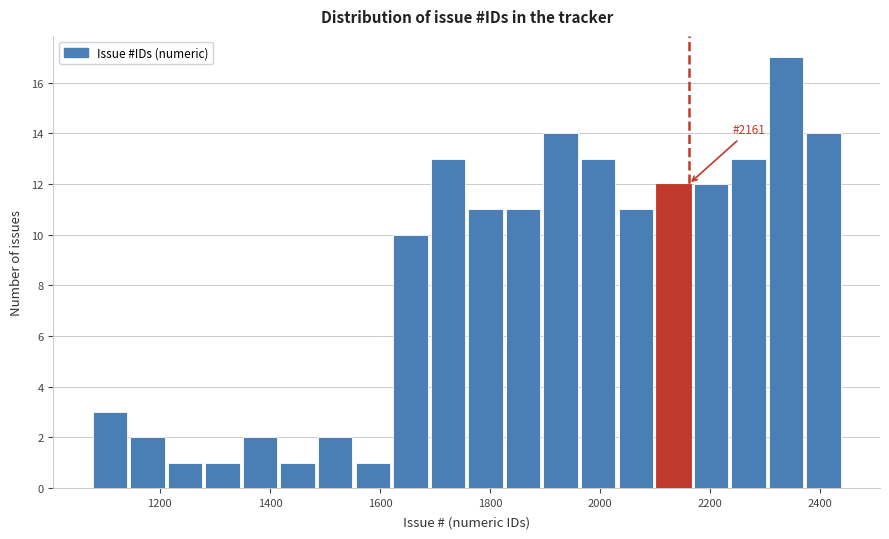

Read against the x-axis, roughly where is the centre of the tallest bar?

2340